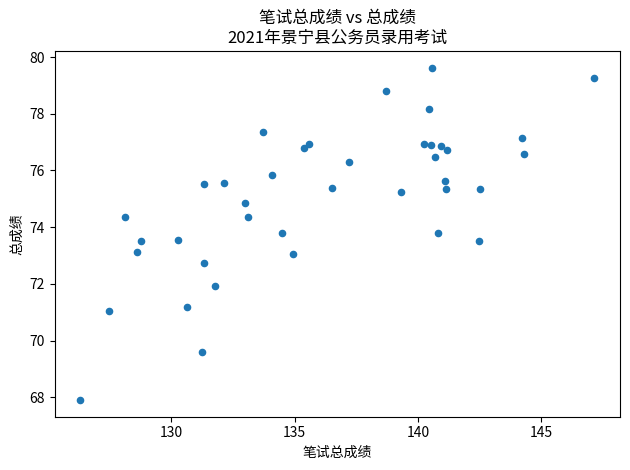

What is the range of X values (max minus min)?

20.8